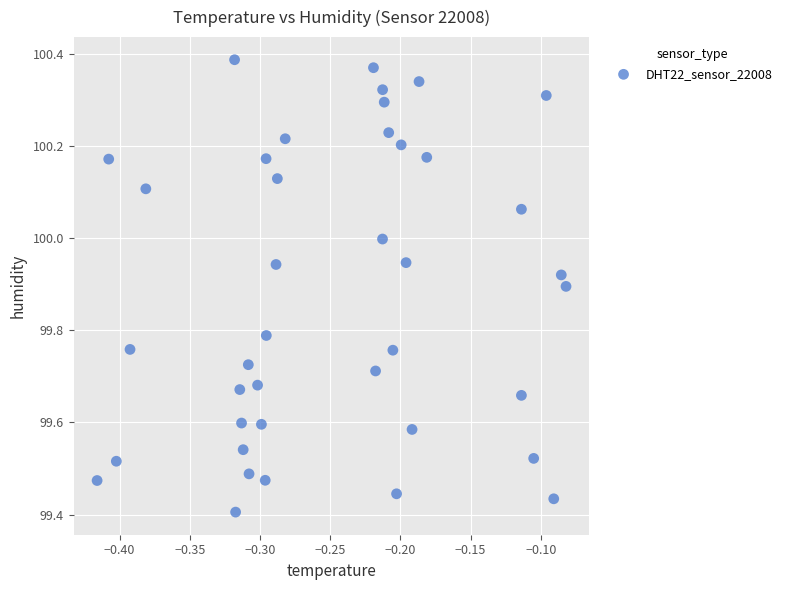

What is the range of X values (max minus min)?

0.3